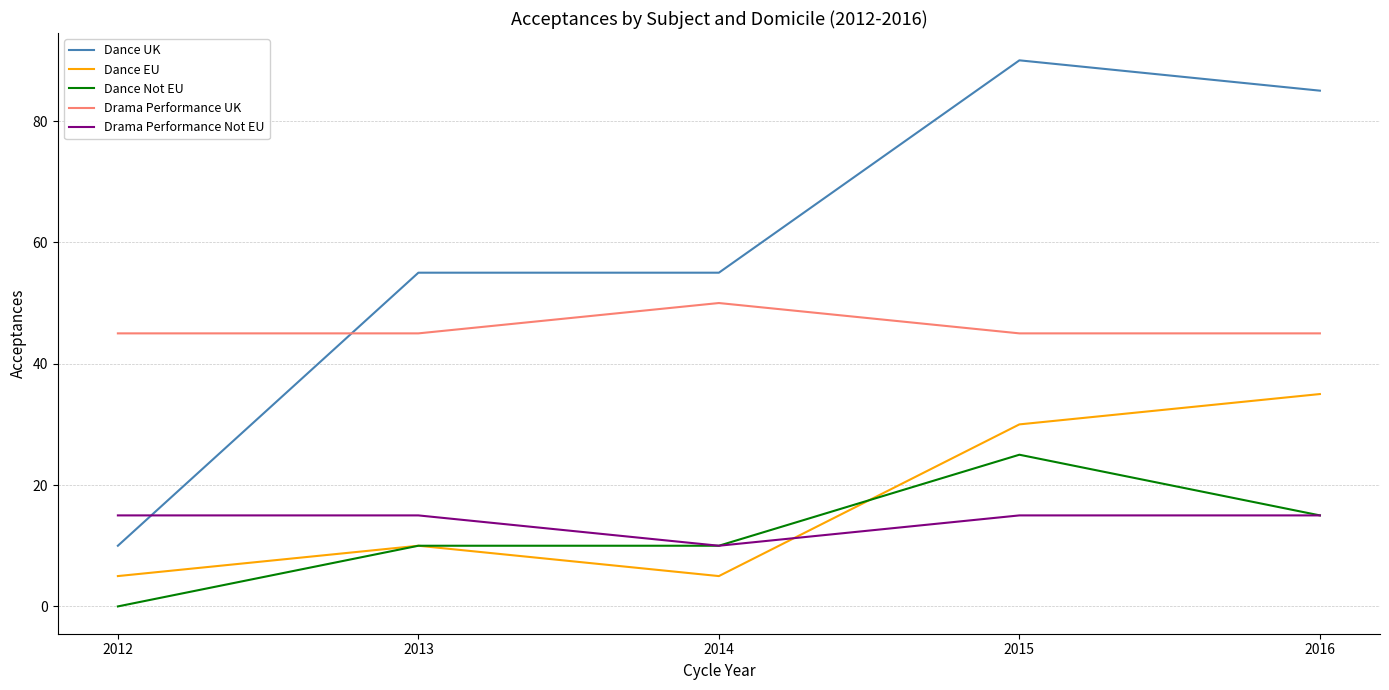

What is the minimum value for Dance UK?

10